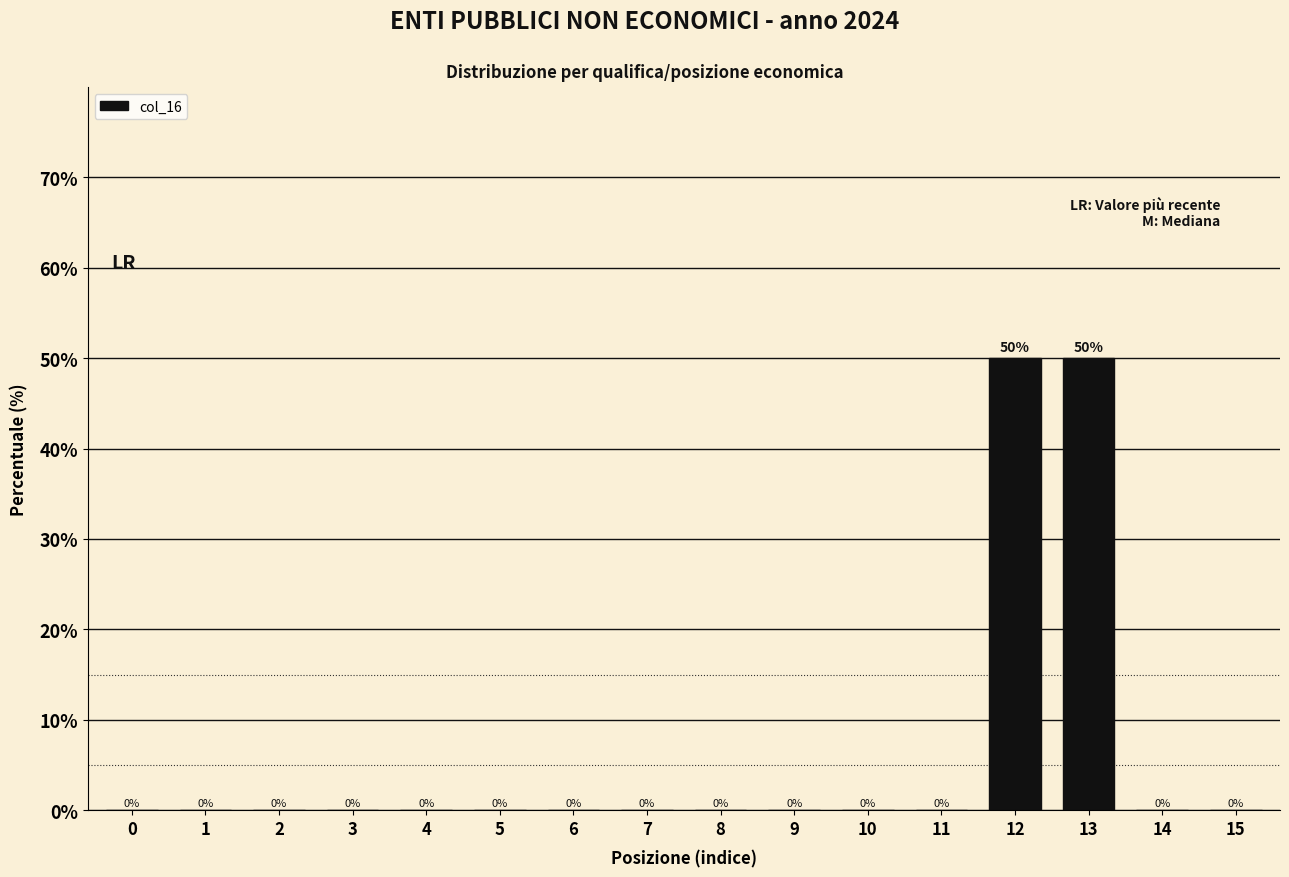

Reading left to right, list all the values displayed in this chart.

0=0	1=0	2=0	3=0	4=0	5=0	6=0	7=0	8=0	9=0	10=0	11=0	12=50	13=50	14=0	15=0